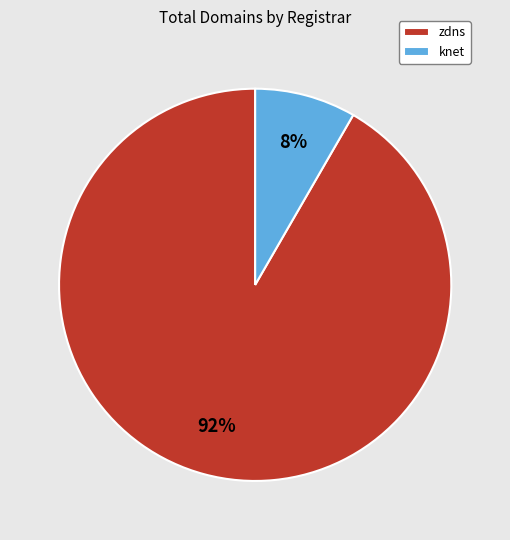

Which category has the biggest portion of the pie?

zdns